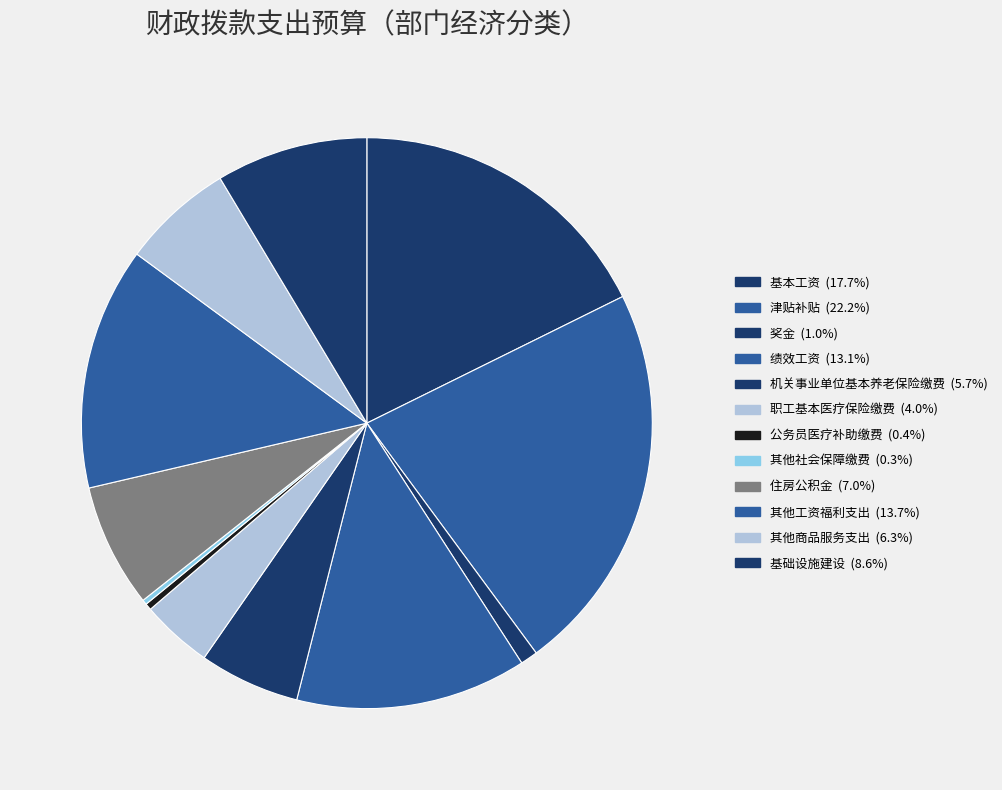

True or false: 机关事业单位基本养老保险缴费 accounts for 6% of the total.

True